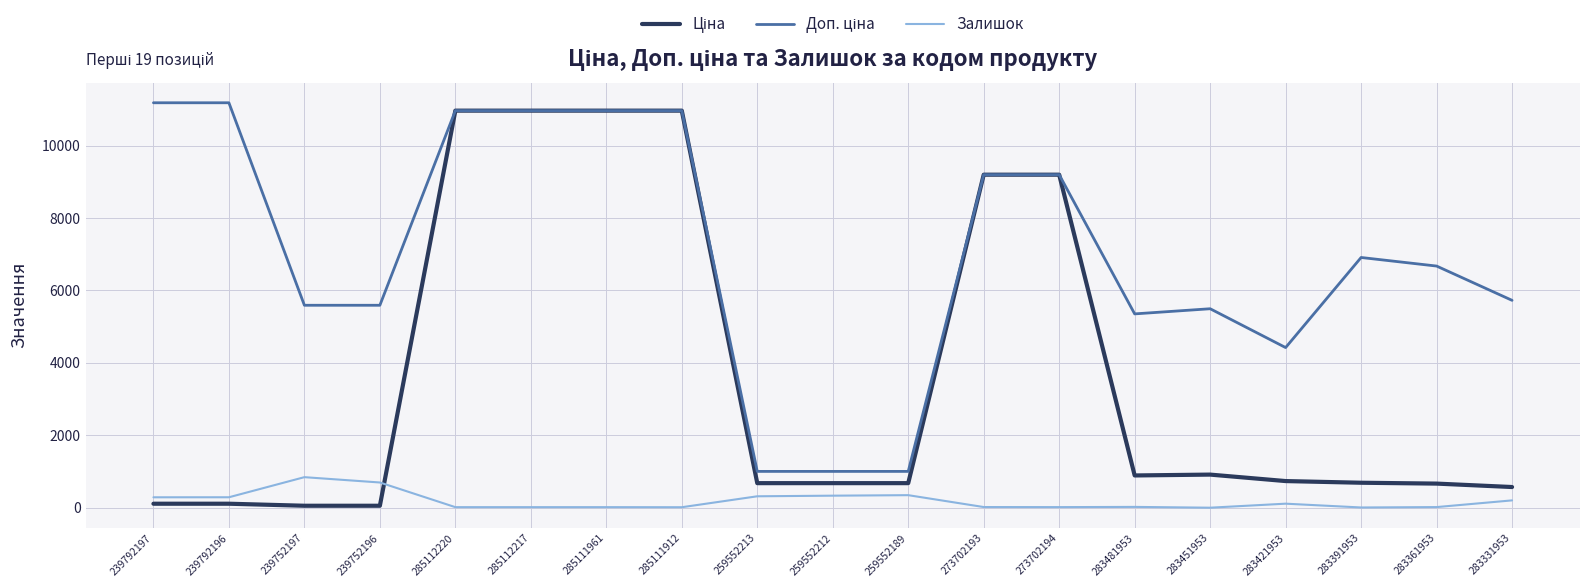

What is the maximum value shown in the chart?

11182.0